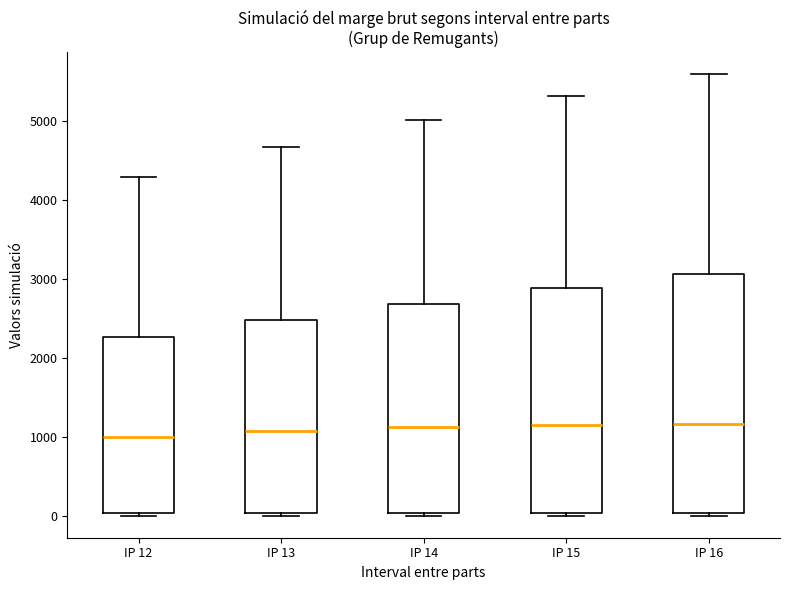

Reading left to right, transcribe this box plot: for each box, give where its median line is, the range the box spans, and where its two whiskers end, as read against the y-axis. The values are not printed on the chart, so give them approximately, as read against the axis.

IP 12: median 1000, box 0 to 2300, whiskers 0 (just below the box's lower edge) to 4300
IP 13: median 1100, box 0 to 2500, whiskers 0 (just below the box's lower edge) to 4700
IP 14: median 1100, box 0 to 2700, whiskers 0 (just below the box's lower edge) to 5000
IP 15: median 1100, box 0 to 2900, whiskers 0 (just below the box's lower edge) to 5300
IP 16: median 1200, box 0 to 3100, whiskers 0 to 5600